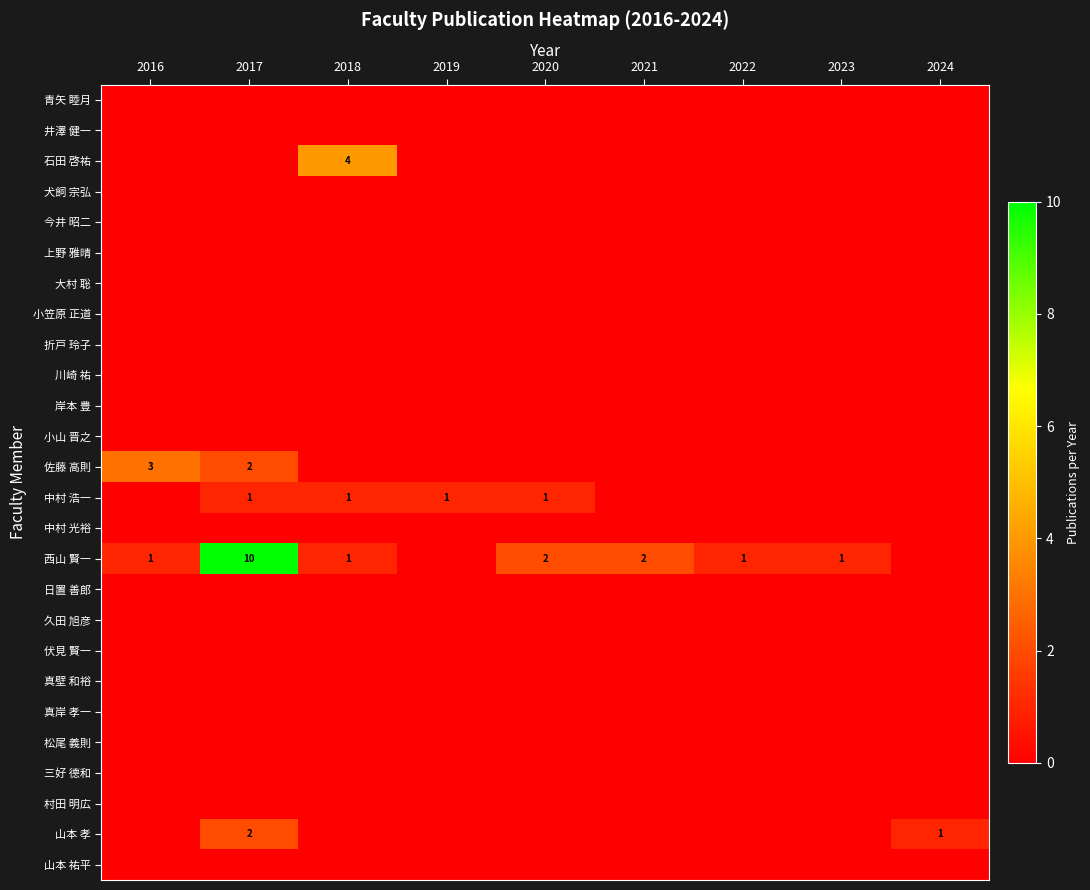

True or false: 中村 浩一 has a value of 1 at 2018.

True